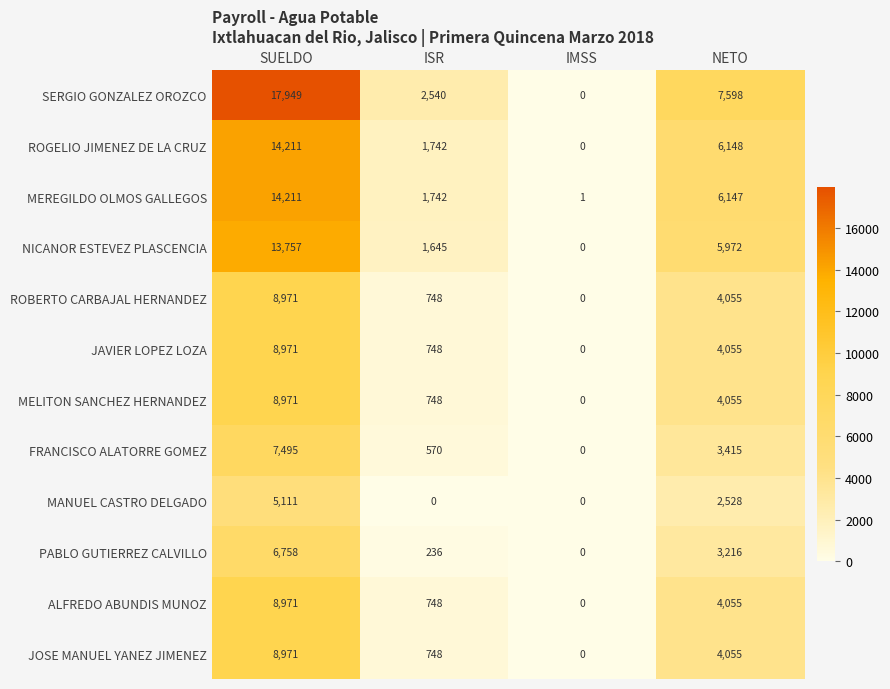

Where does the MEREGILDO OLMOS GALLEGOS series first go above 6147?

SUELDO